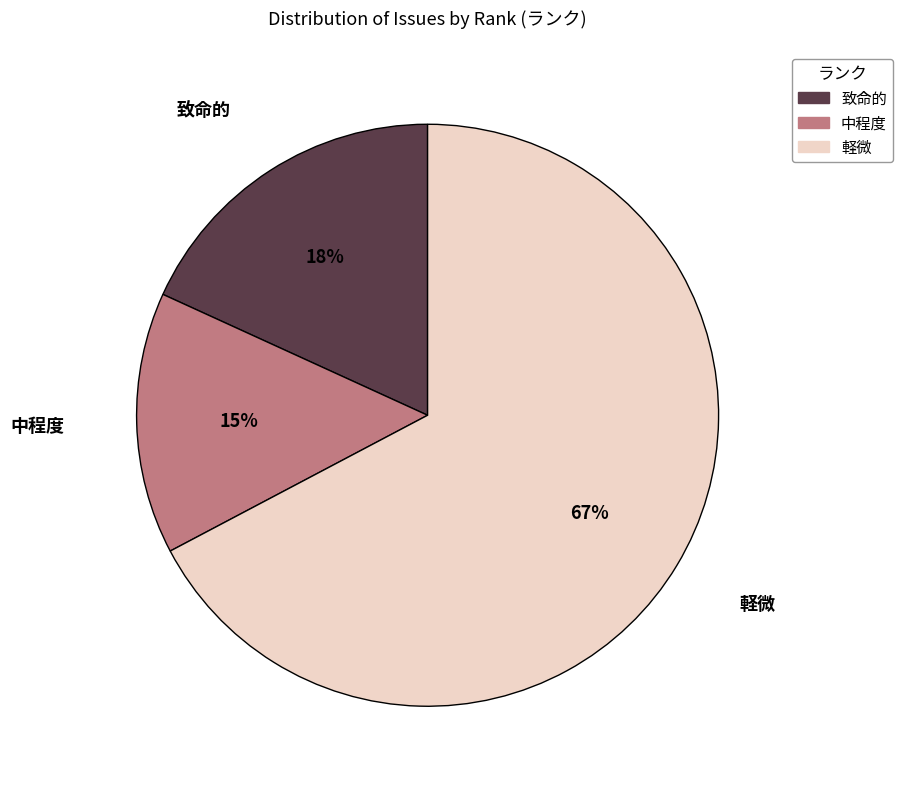

To the nearest percent, what is the combined percentage of 致命的 and 軽微?

85%